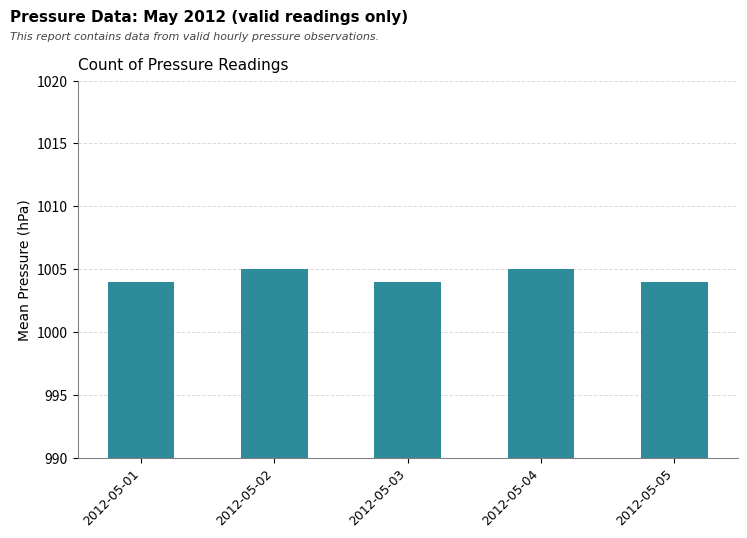

What is the value of the 3rd bar from the left?

1004